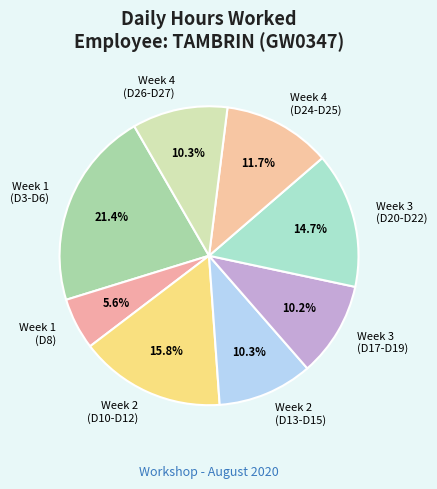

Does Week 1 (D3-D6) account for over 50% of the chart?

No